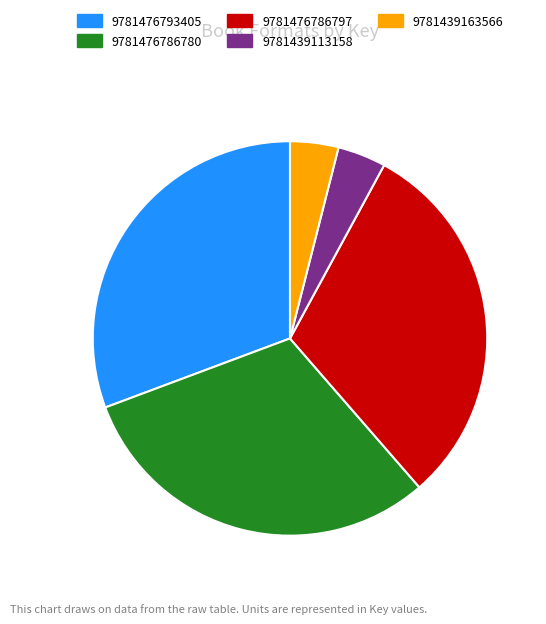

Is there any slice that represents more than half of the pie?

No